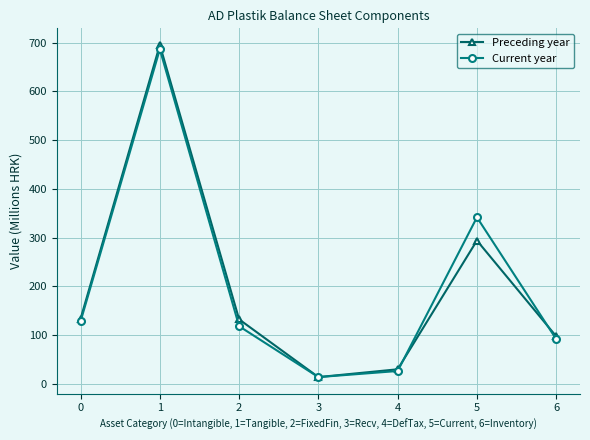

Which series changed the most between 2 and 5?

Current year